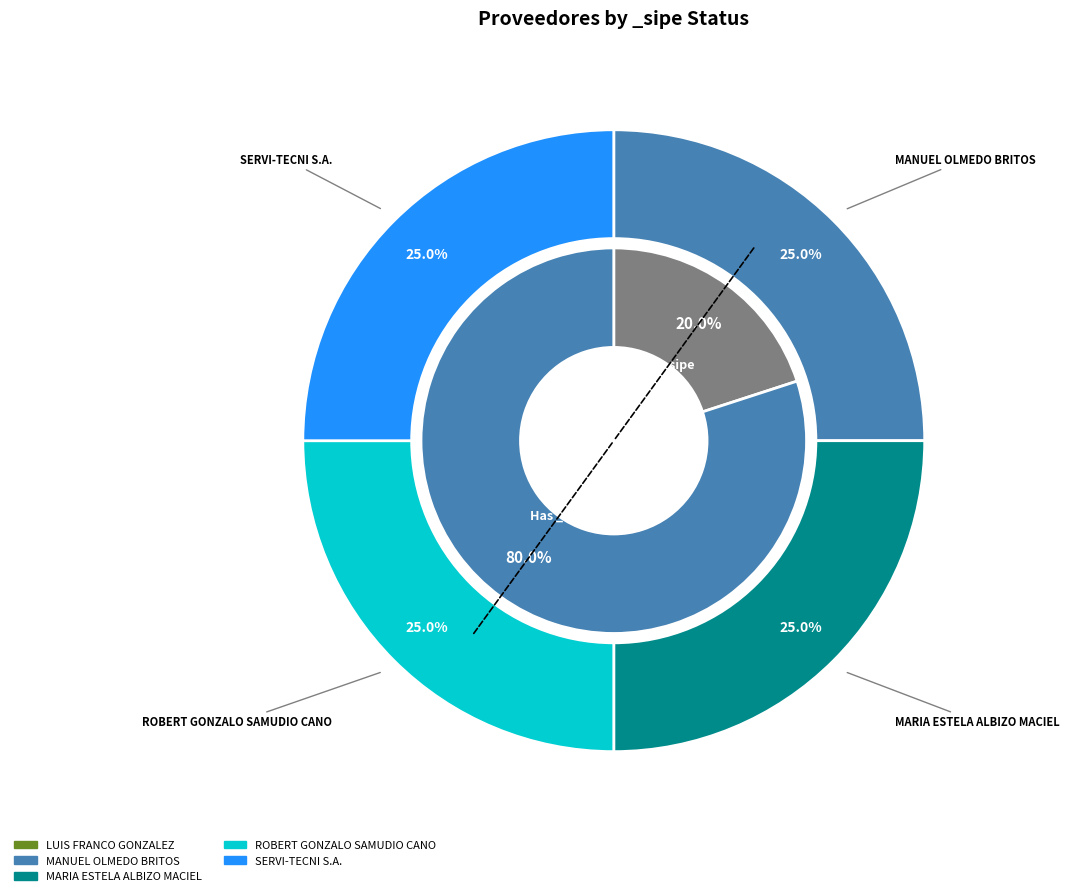

How many segments does this pie chart have?

5